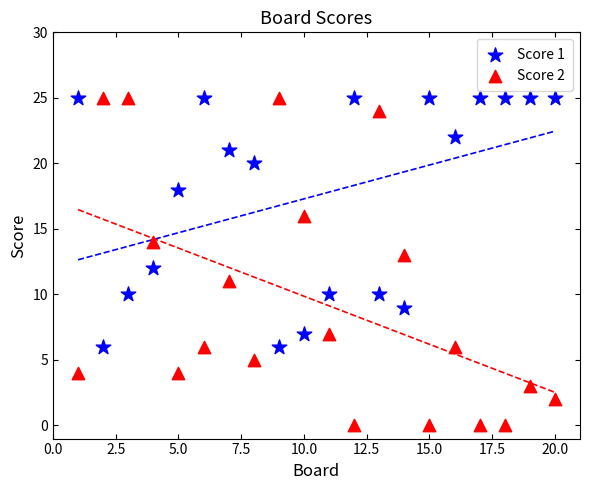

Across all data points, what is the range of X values (max minus min)?

19